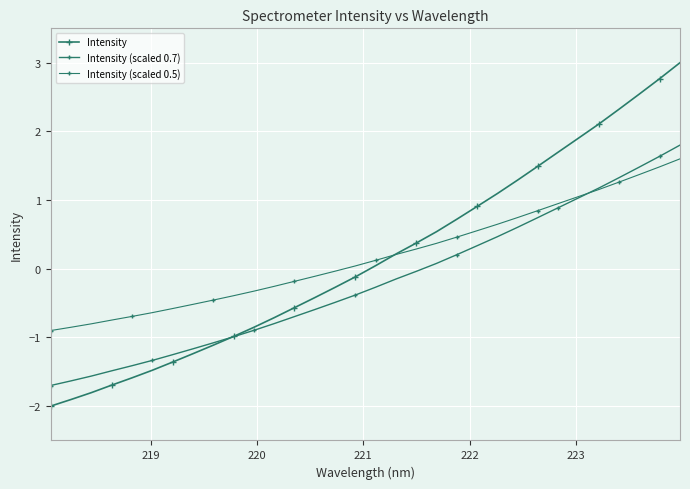

Does the chart have visible grid lines?

Yes